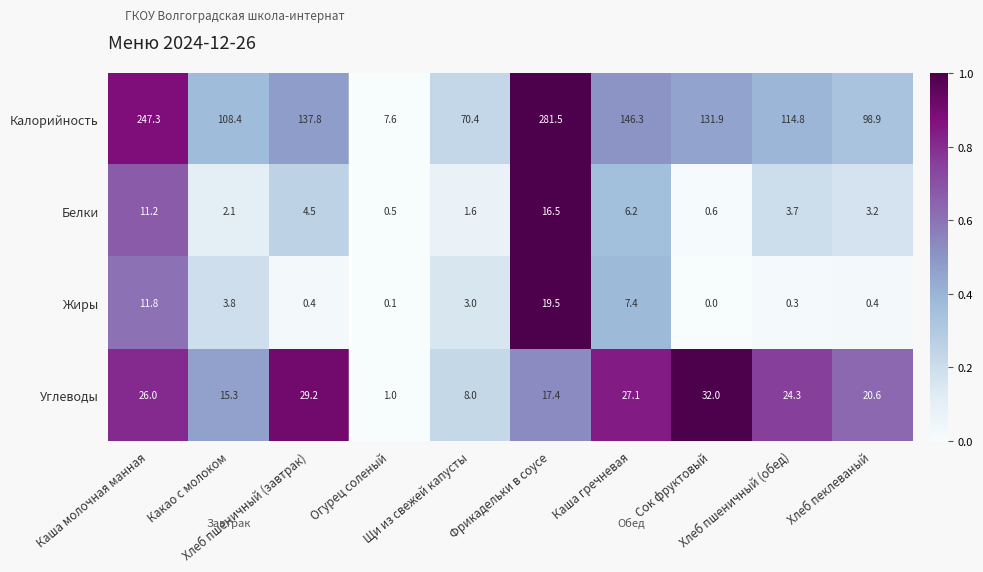

What is the maximum value shown in the chart?

281.5